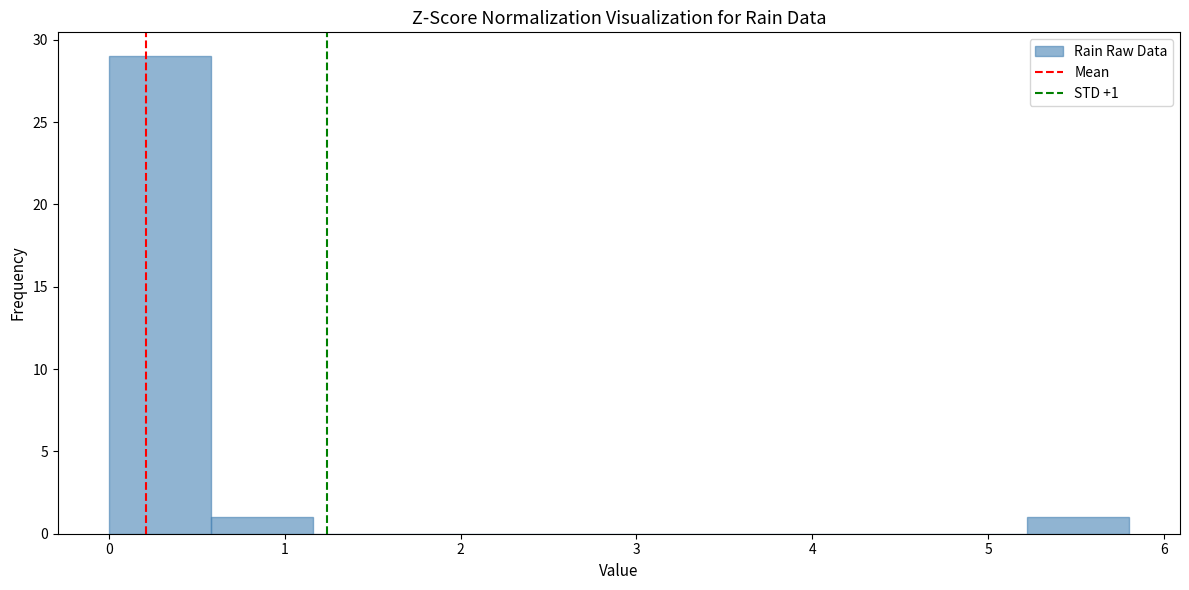

Which range on the x-axis has the tallest bar?

0.00 to 0.58